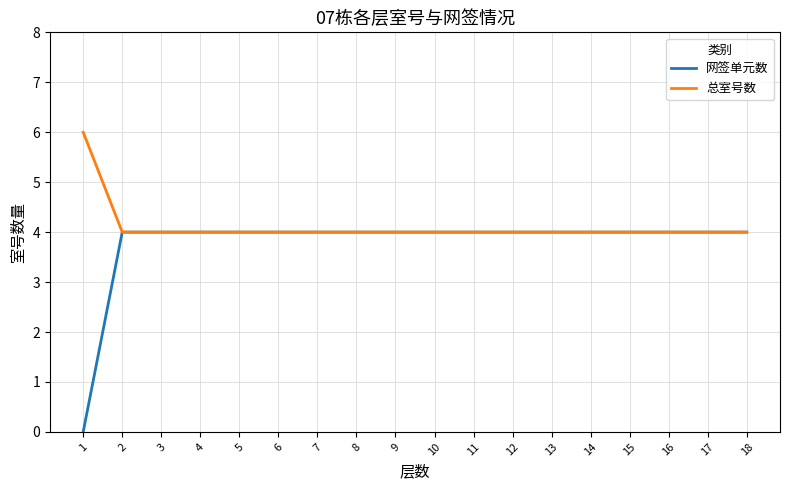

The 网签单元数 series shows -3 at 1. True or false?

False